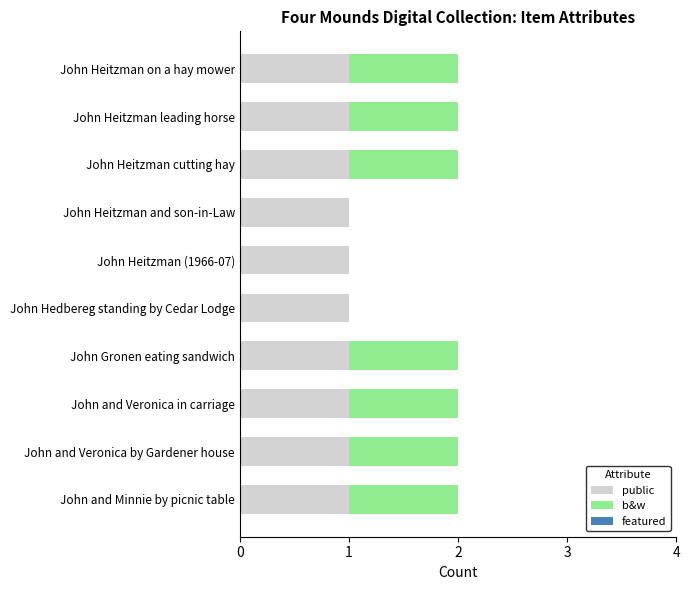

What is the sum of all public values?

10